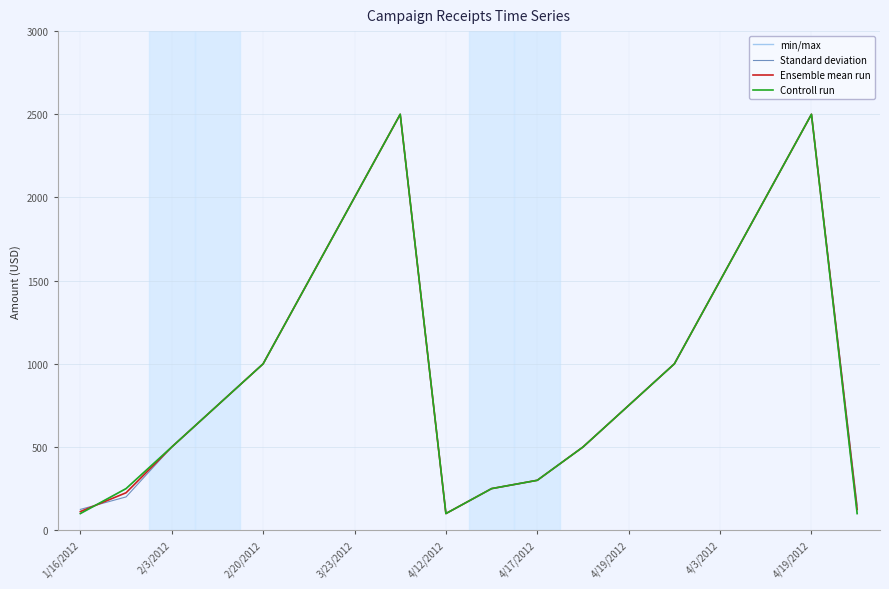

How many lines are shown in the chart?

4